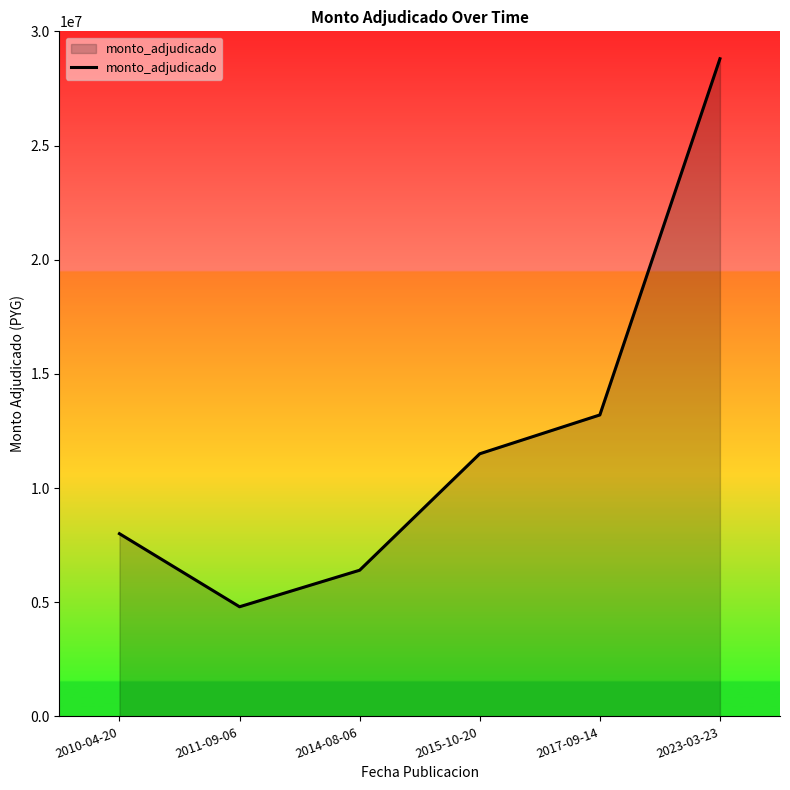

Rank the categories by value from highest to lowest.

2023-03-23, 2017-09-14, 2015-10-20, 2010-04-20, 2014-08-06, 2011-09-06